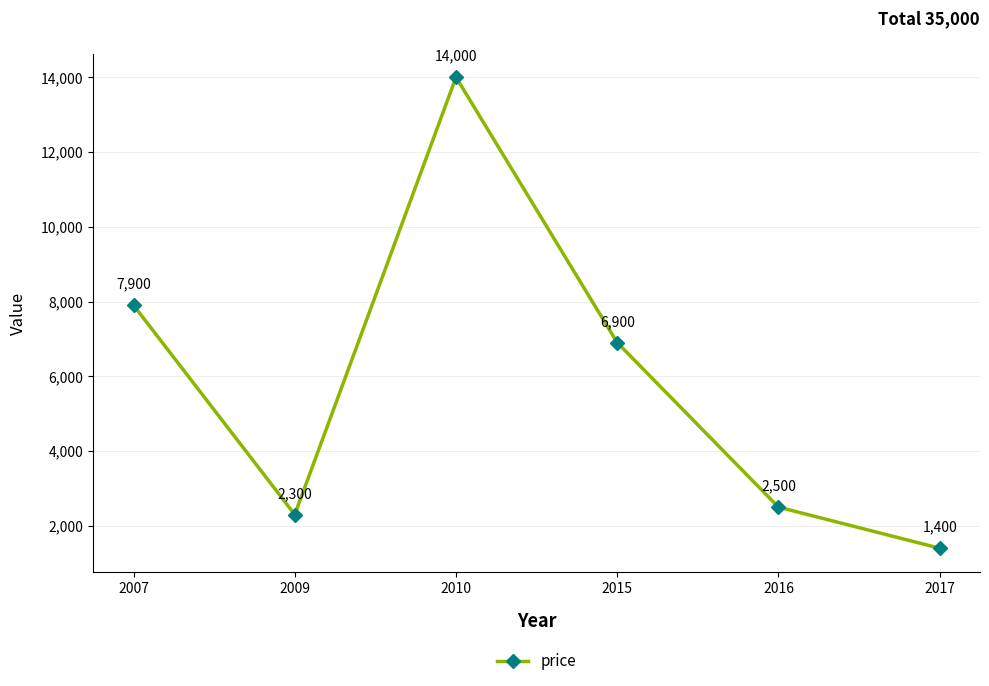

Rank the categories by value from highest to lowest.

2010, 2007, 2015, 2016, 2009, 2017